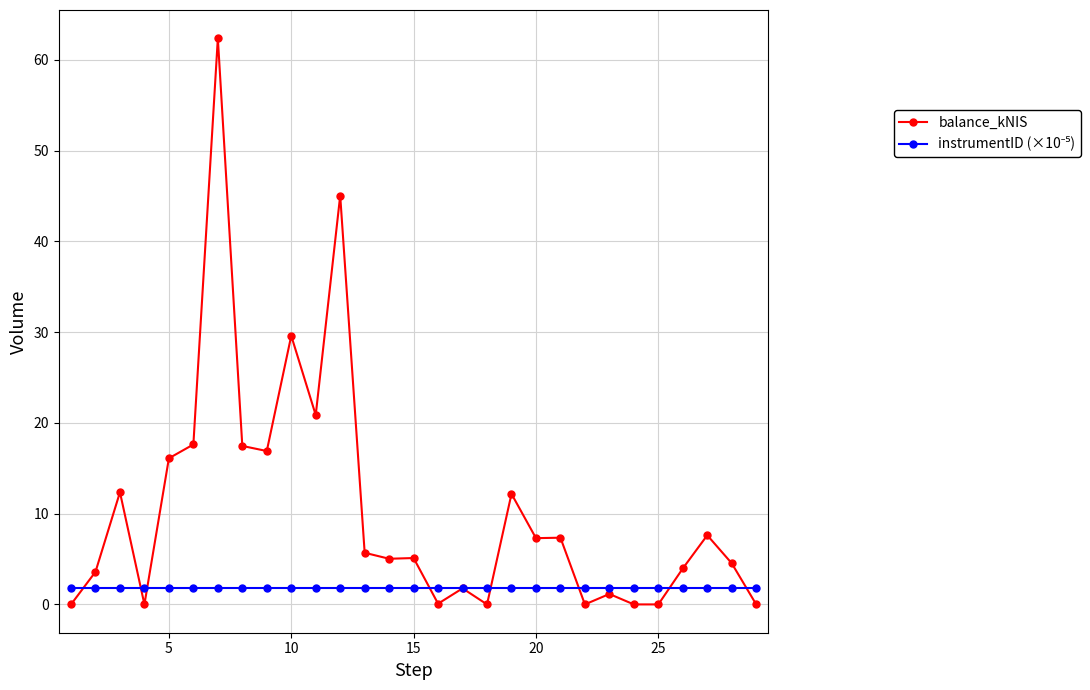

How many data points does each series have?

29